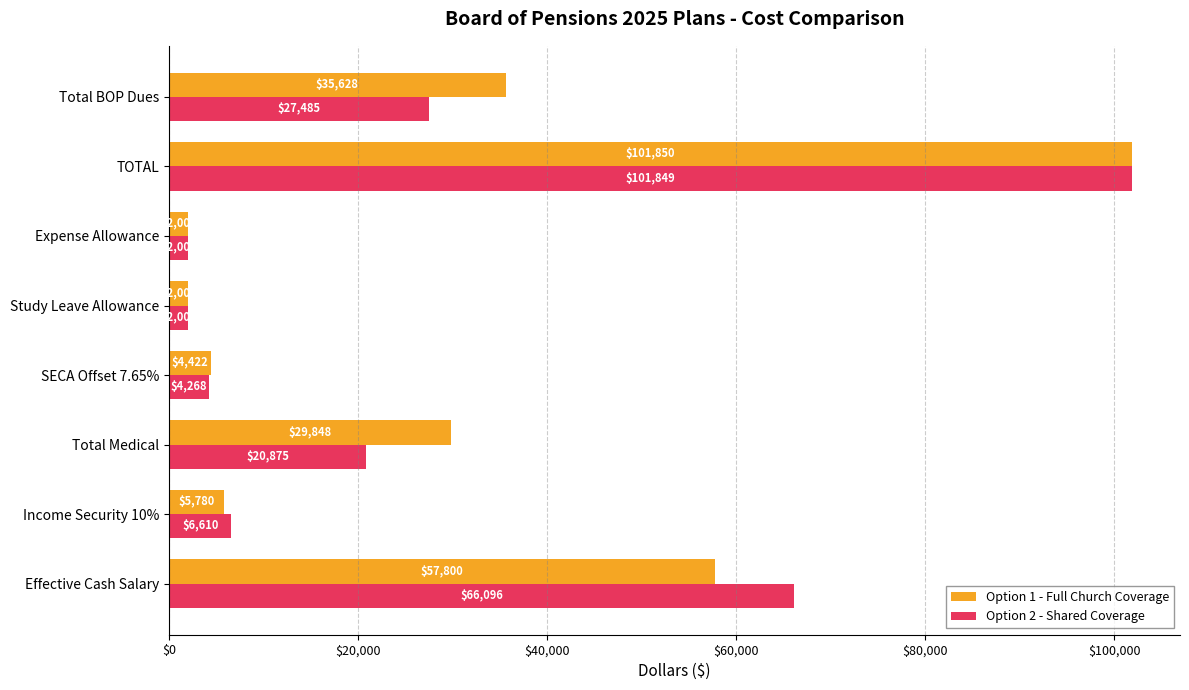

Rank the series by their average value, from highest to lowest.

Option 1 - Full Church Coverage, Option 2 - Shared Coverage